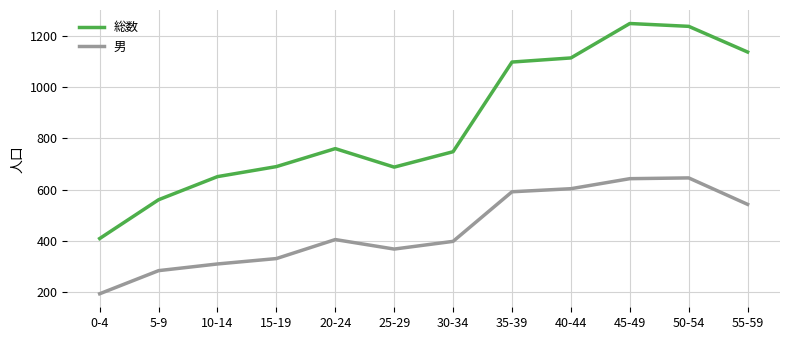

Is this an area chart (filled region under the line)?

No